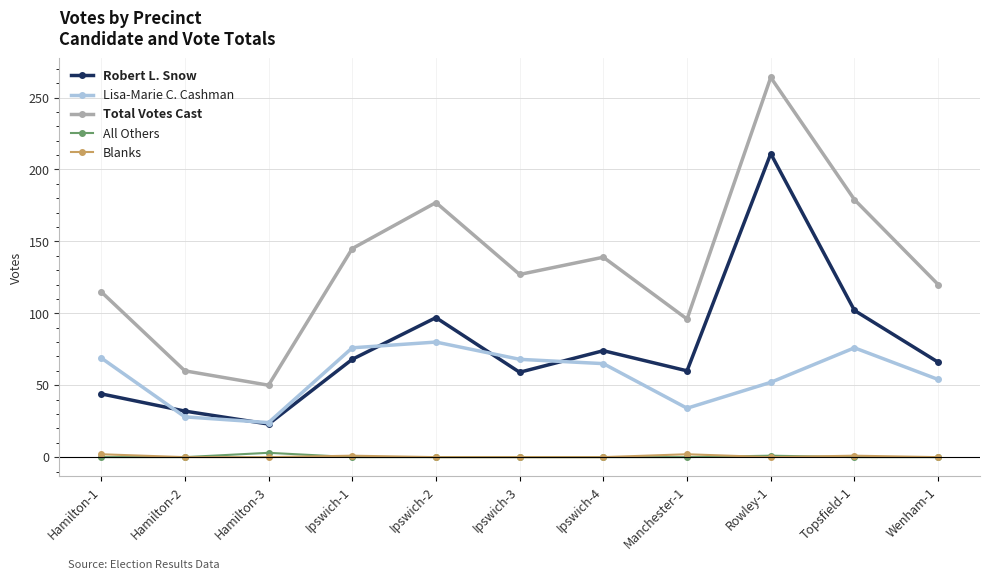

Which category has the highest value across all series?

Rowley-1